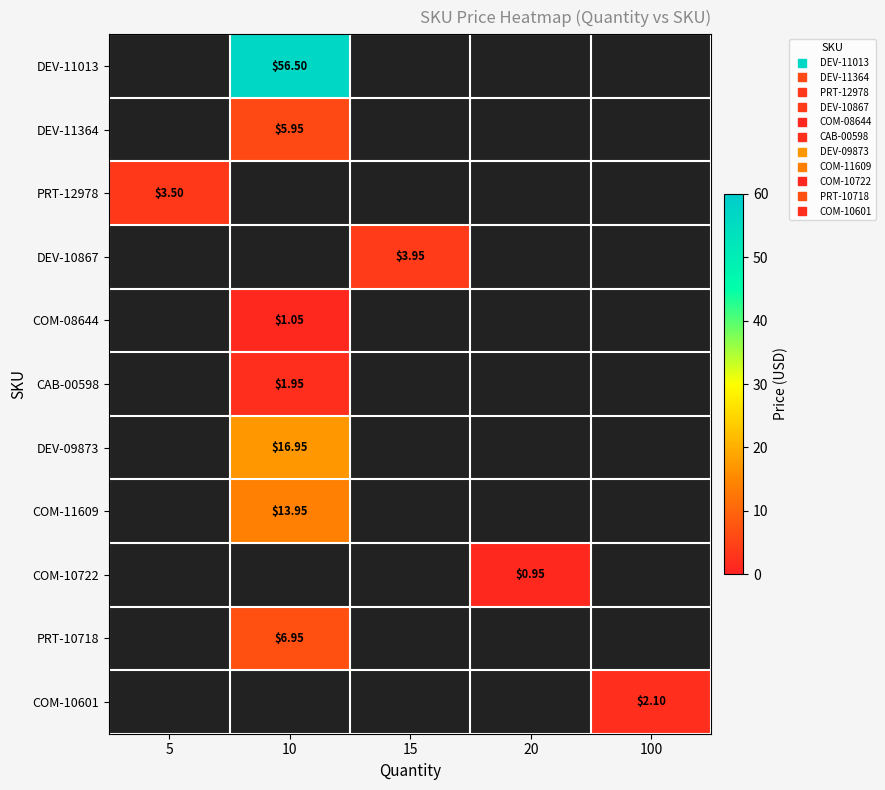

How many series are shown in this chart?

11